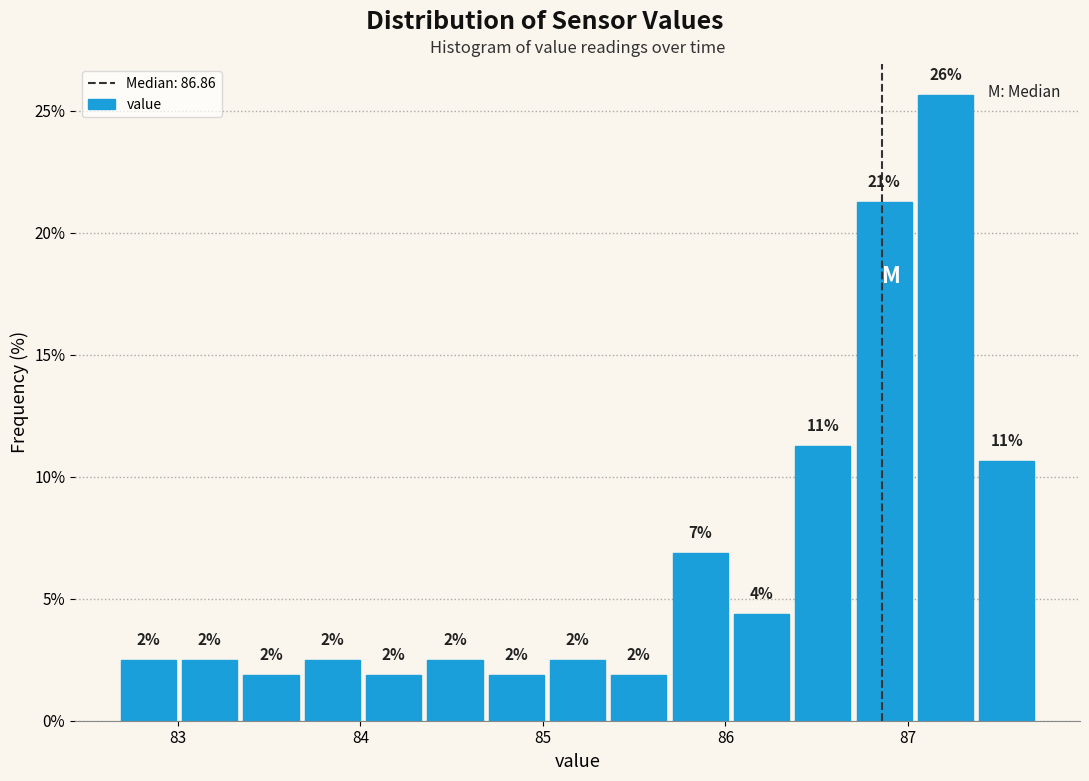

Around what value on the x-axis is the tallest bar? Give the approximate position of its centre, as read against the axis.

87.2